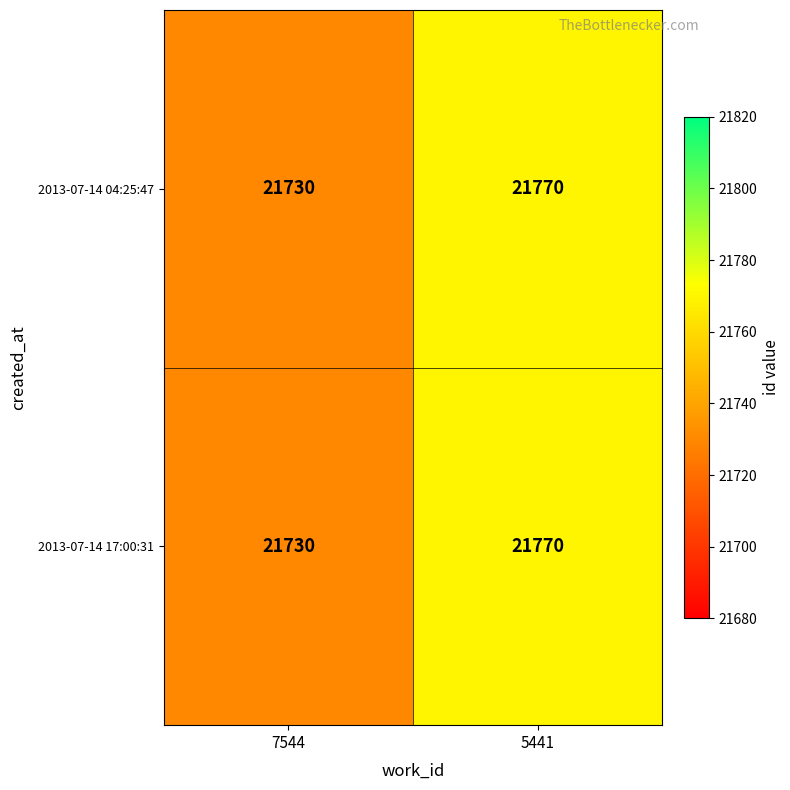

At which label is 2013-07-14 17:00:31 closest to 21750?

7544